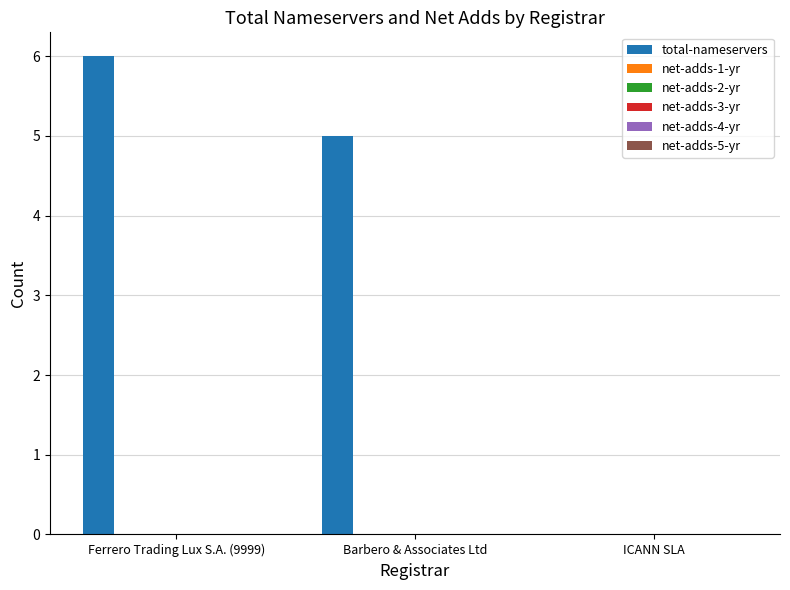

What is the sum of all values?

11